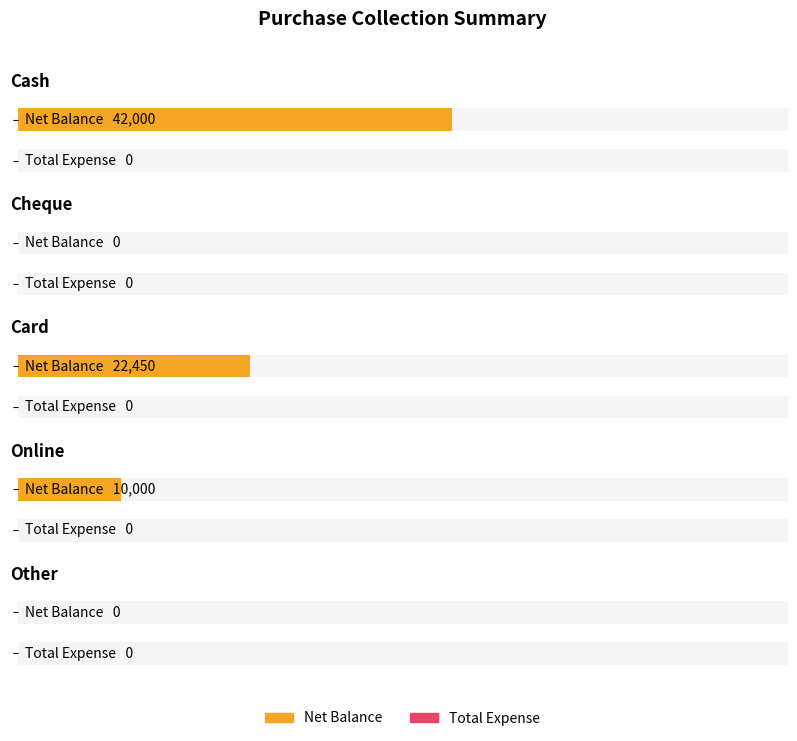

The value of Total Expense at Cheque is 0. True or false?

True